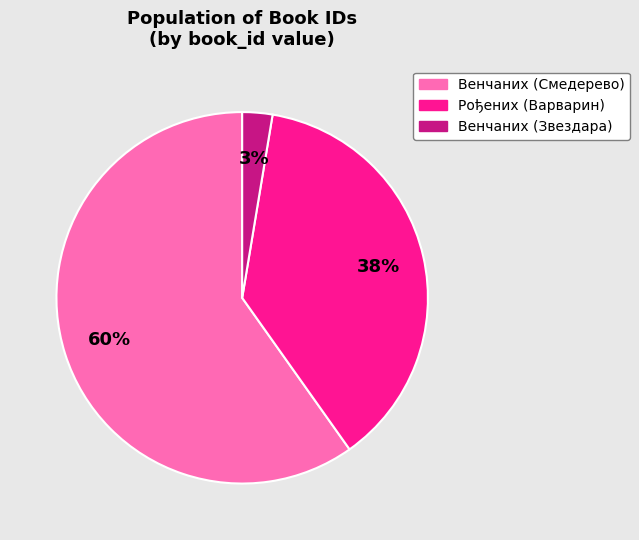

To the nearest percent, what is the average slice percentage?

33%